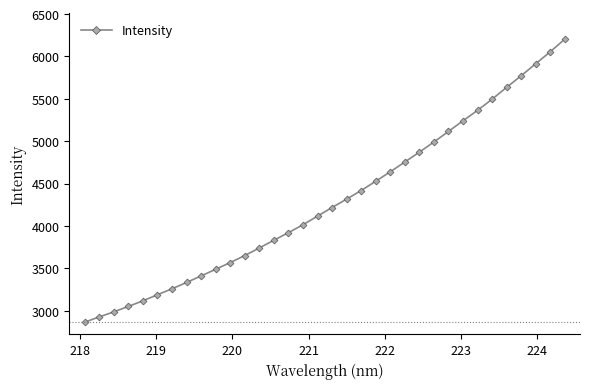

What is the value of the 16th point from the left?

4013.5